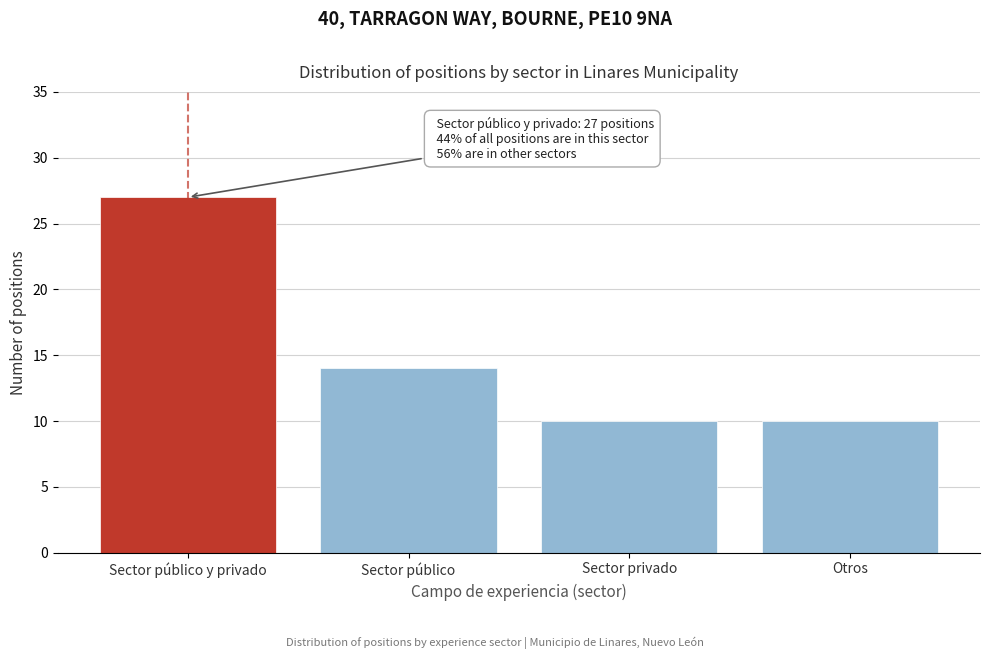

Reading left to right, what are all the values shown in this chart?

27	14	10	10